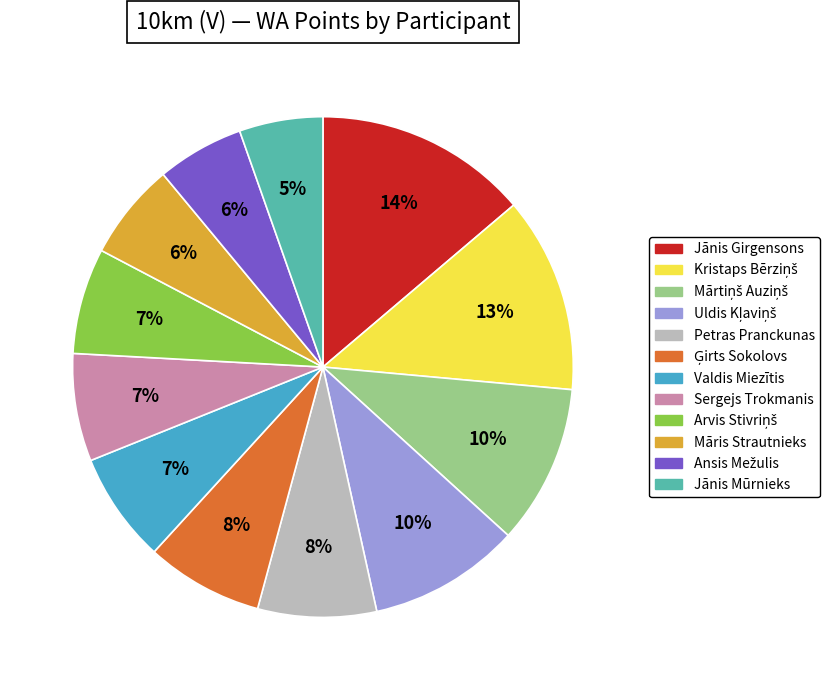

Does Māris Strautnieks represent more than half of the total?

No